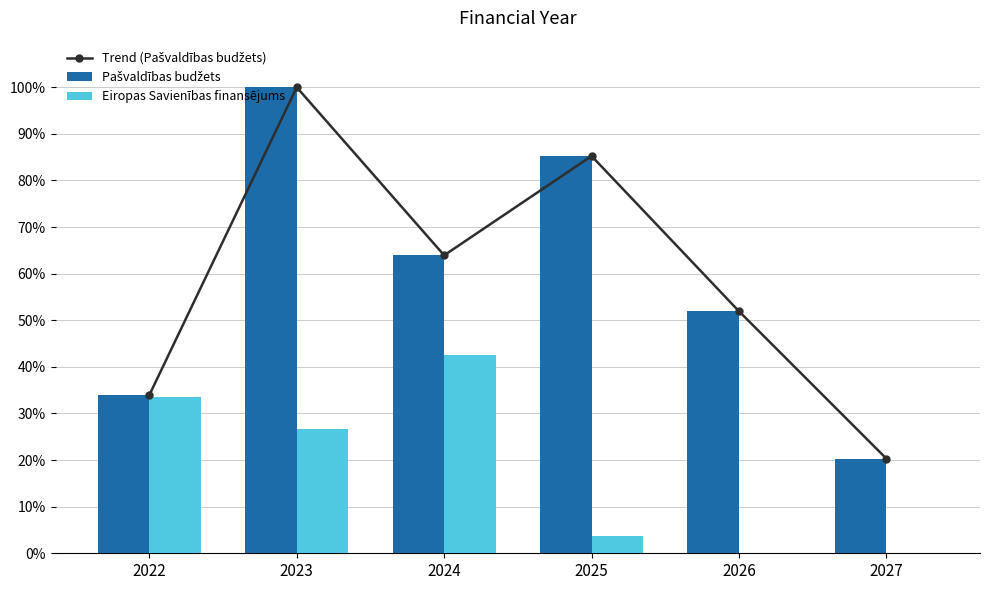

Reading left to right, list all the values displayed in this chart.

Trend (Pašvaldības budžets): 2022=33.9	2023=100.0	2024=63.9	2025=85.3	2026=51.9	2027=20.3
Pašvaldības budžets: 2022=33.9	2023=100.0	2024=63.9	2025=85.3	2026=51.9	2027=20.3
Eiropas Savienības finansējums: 2022=33.5	2023=26.7	2024=42.6	2025=3.7	2026=0.0	2027=0.0